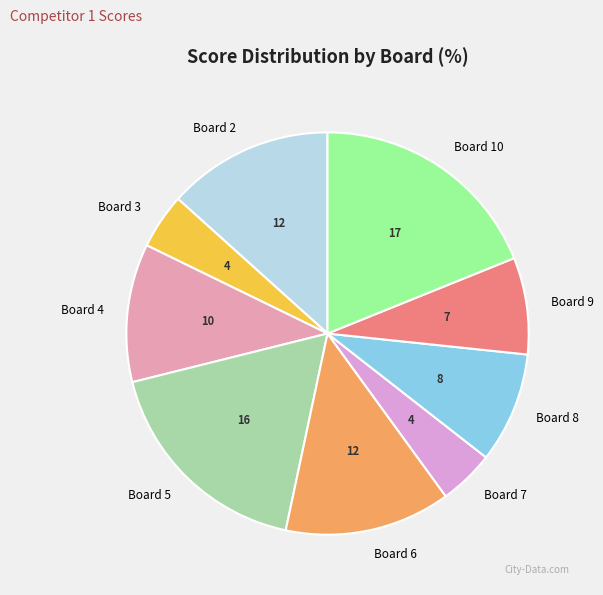

Approximately how many times larger is the value at Board 5 compared to Board 8?

2.0